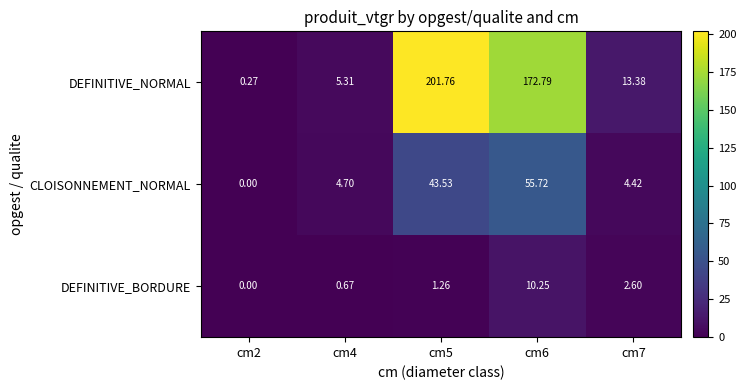

Between cm2 and cm4, which series saw the biggest shift?

DEFINITIVE_NORMAL